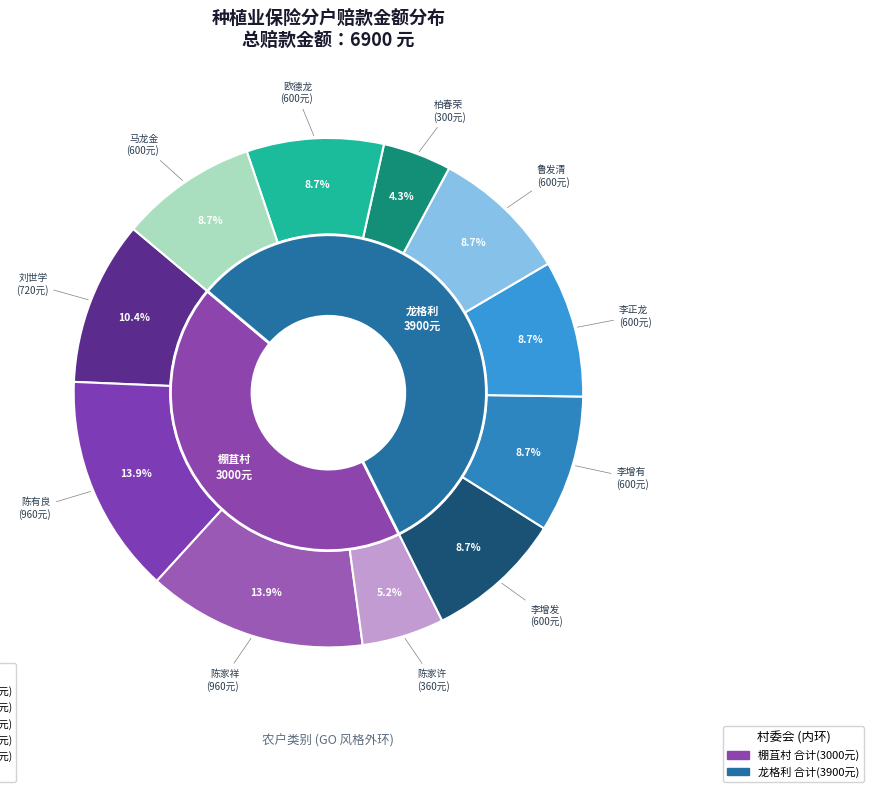

Is the sum of 欧德龙 and 李正龙 greater than half?

No